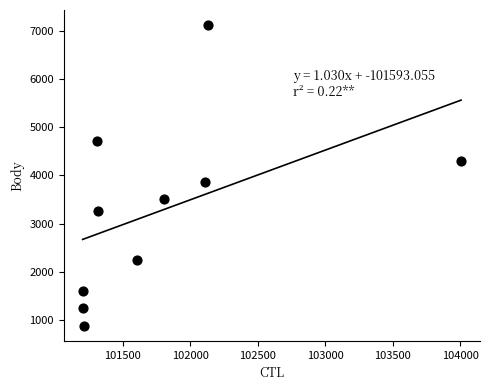

What Y value in the scatter plot is closest to 3999?

3865